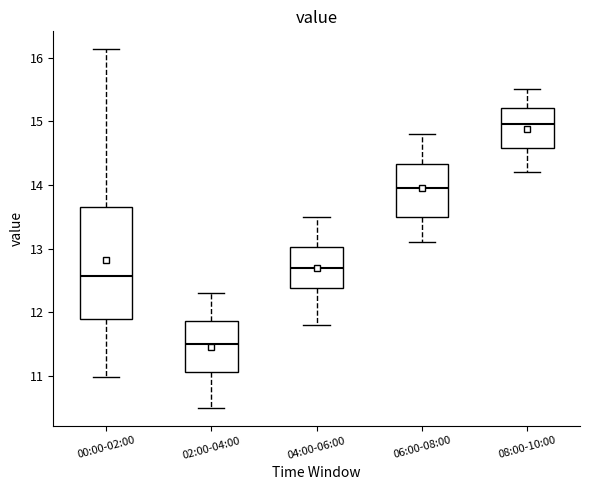

Which box is the tallest, from its lower edge to its upper edge?

00:00-02:00